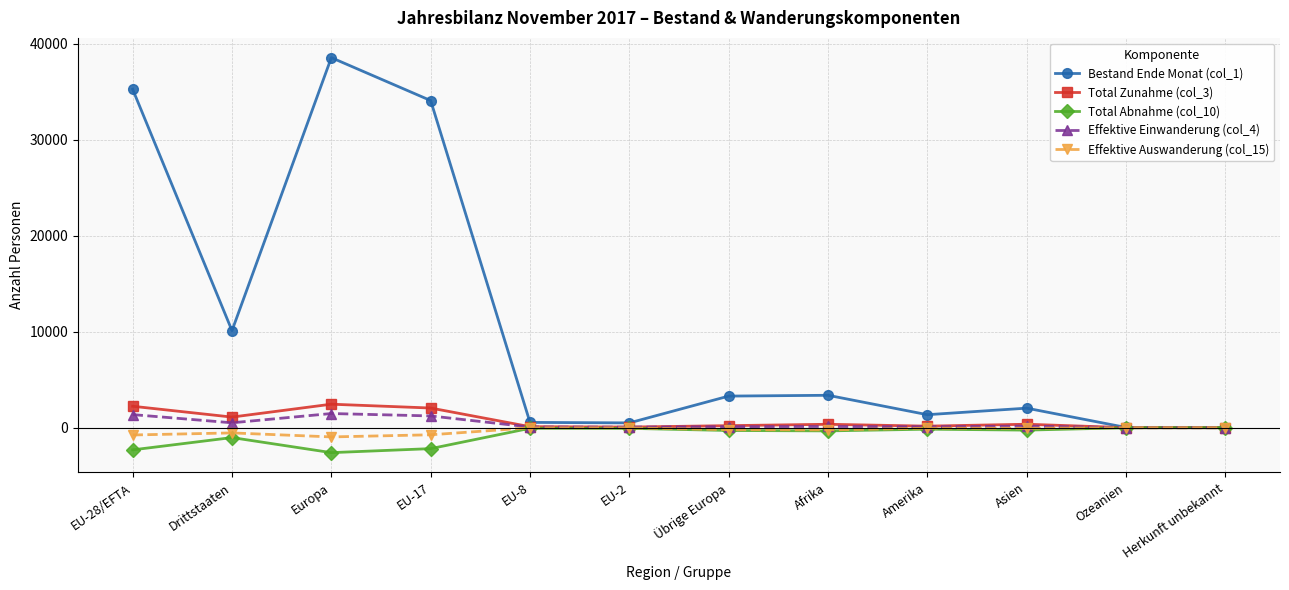

True or false: Total Abnahme (col_10) has a value of -2596 at Europa.

True